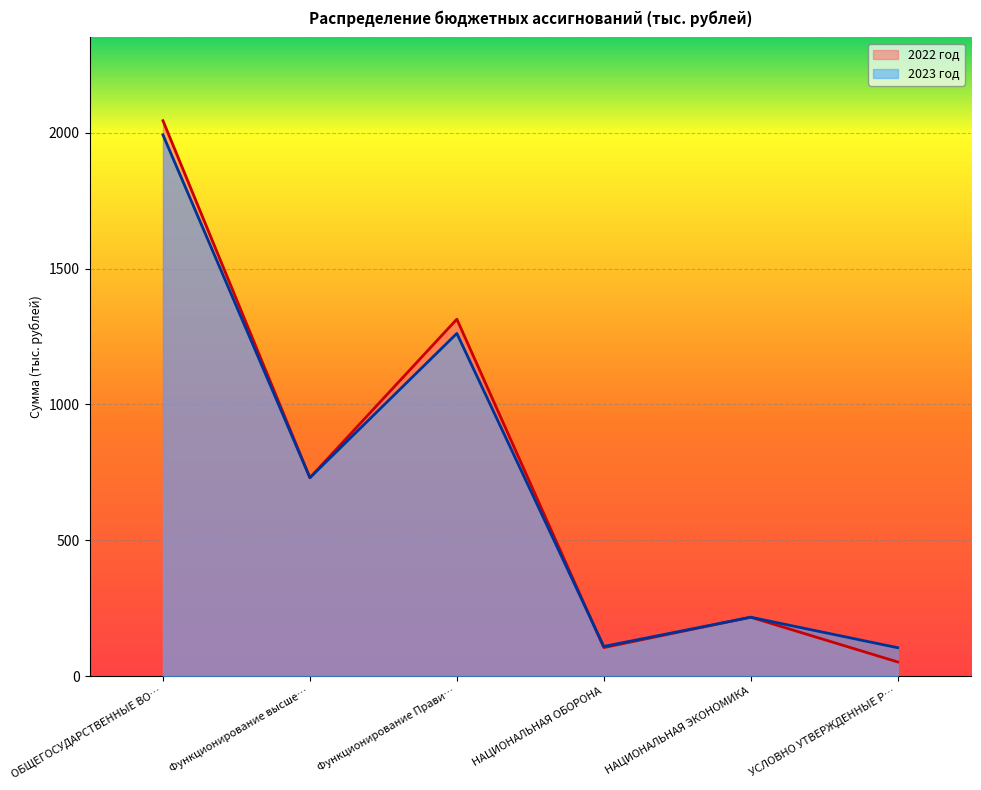

Rank the categories by 2022 год value from highest to lowest.

ОБЩЕГОСУДАРСТВЕННЫЕ ВО…, Функционирование Прави…, Функционирование высше…, НАЦИОНАЛЬНАЯ ЭКОНОМИКА, НАЦИОНАЛЬНАЯ ОБОРОНА, УСЛОВНО УТВЕРЖДЕННЫЕ Р…